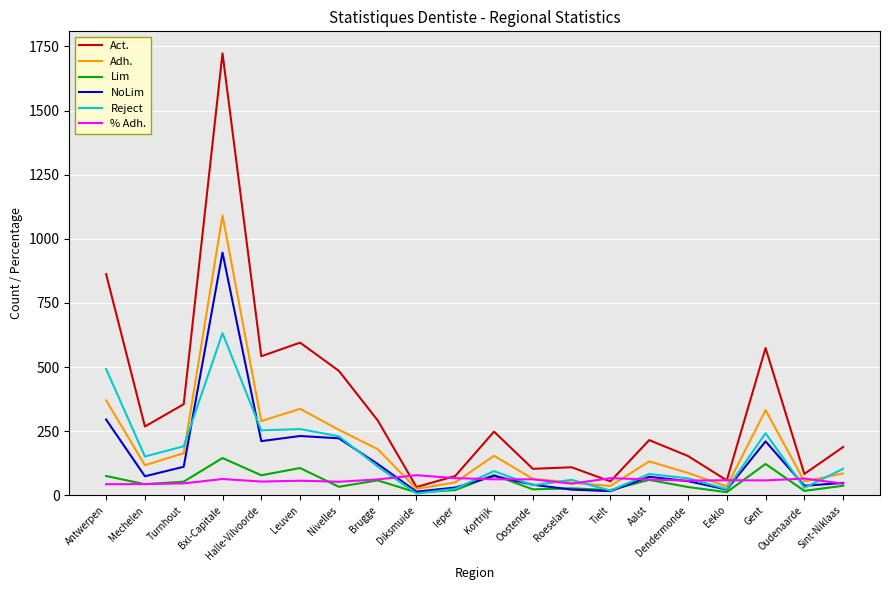

Which series has the widest spread of values?

Act.